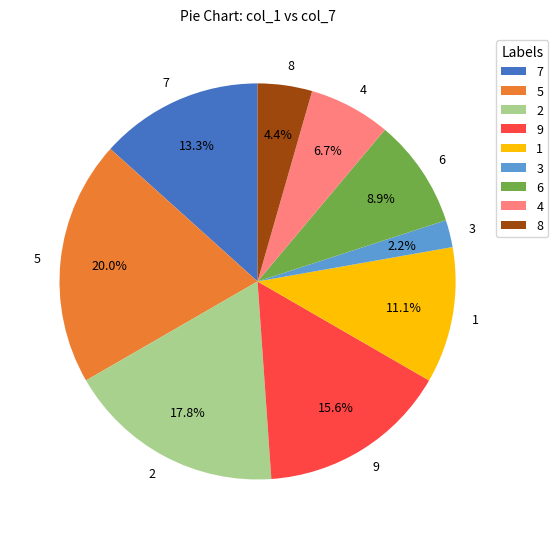

Count the number of slices in the pie.

9